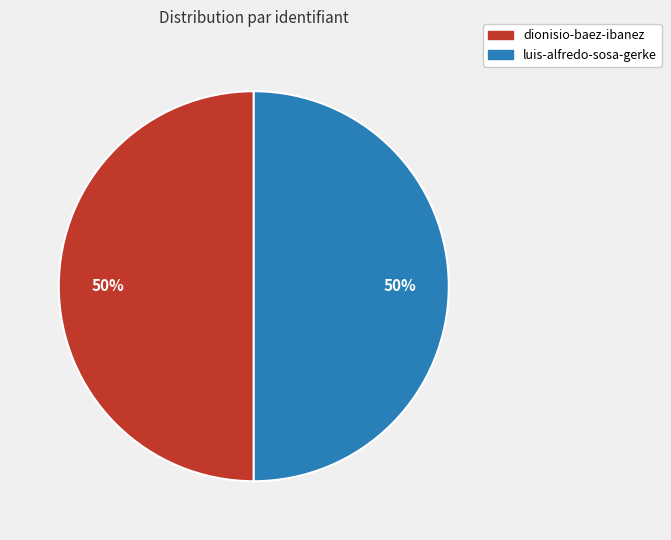

Count the number of slices in the pie.

2